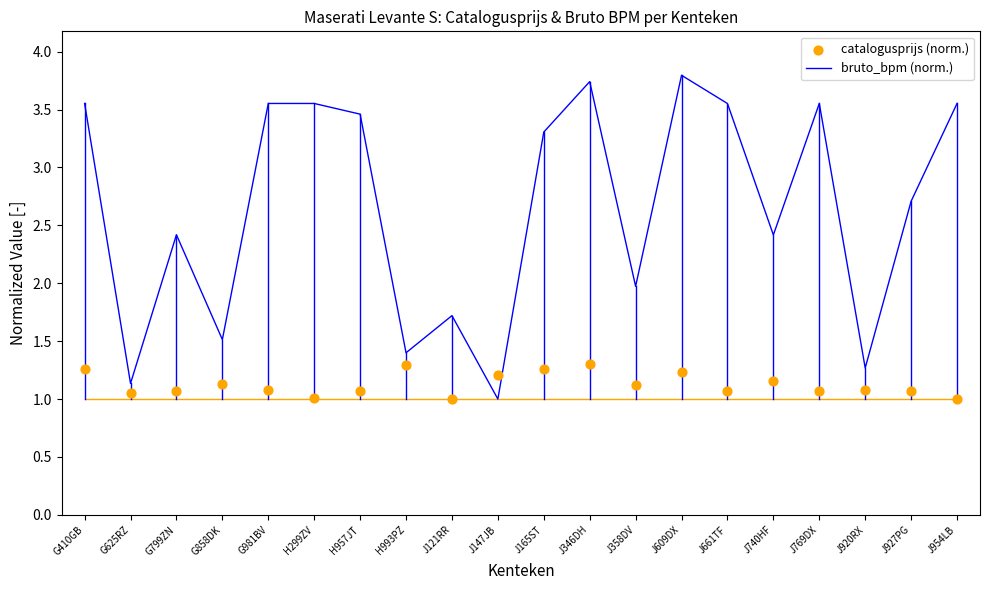

Which series has the largest total across all categories?

bruto_bpm (norm.)